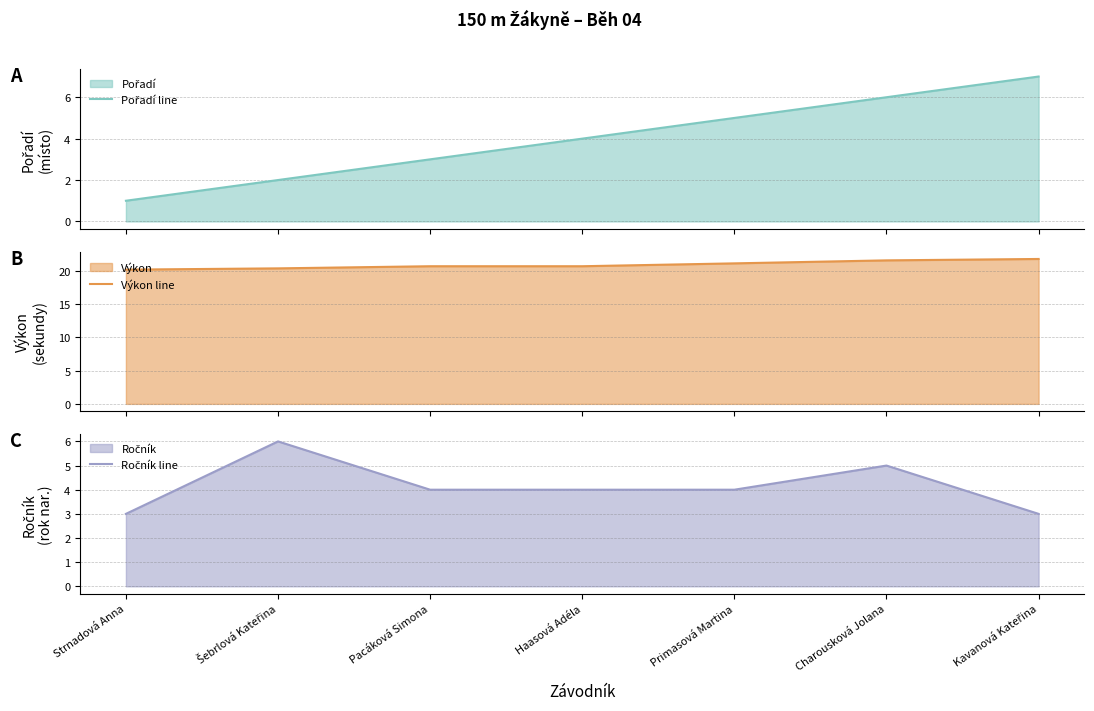

What are all the series names shown in the legend?

Pořadí line, Výkon line, Ročník line